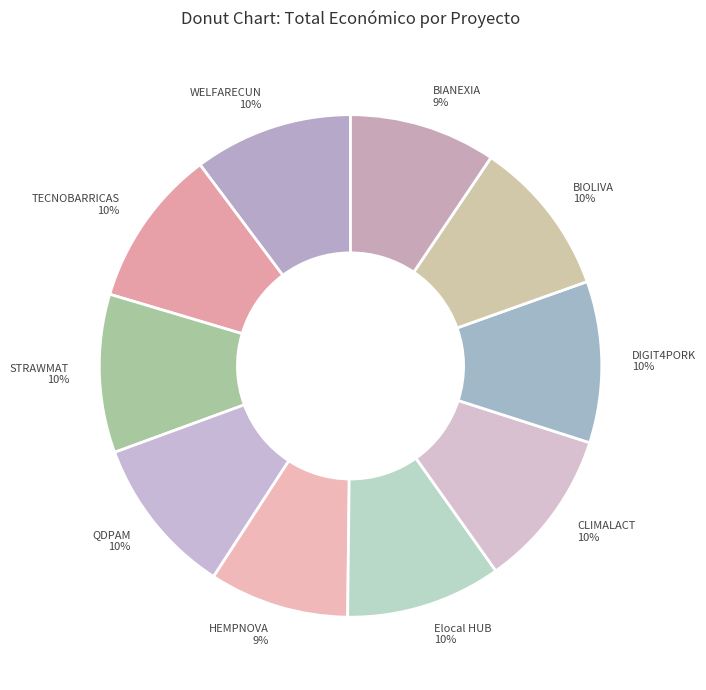

Approximately how many times larger is the value at DIGIT4PORK compared to WELFARECUN?

1.0